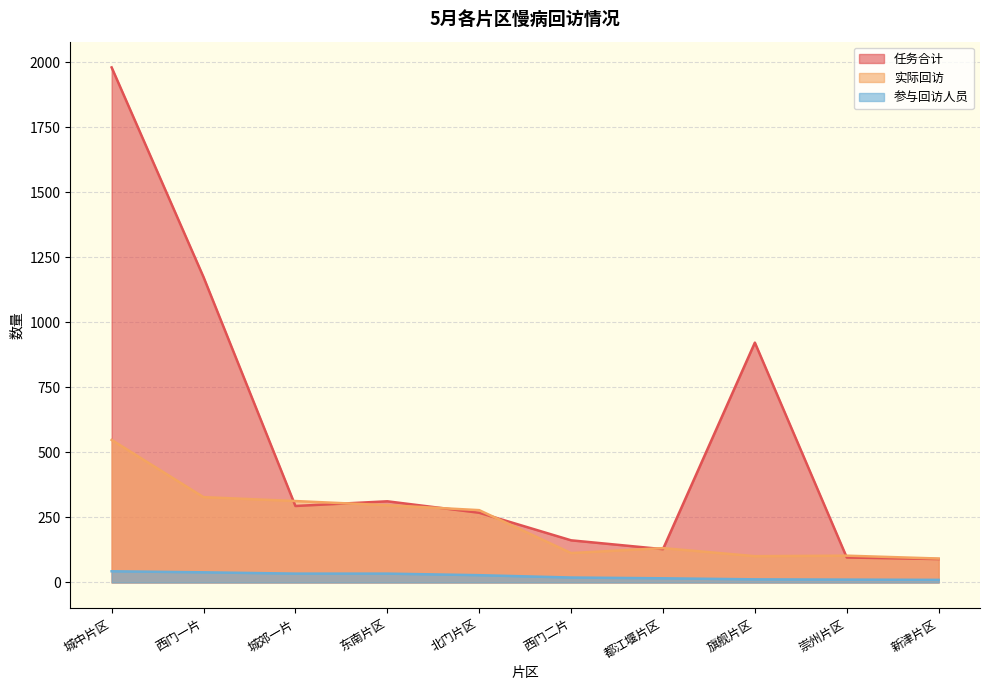

Is the value of 任务合计 at 西门一片 greater than the value of 实际回访 at 城中片区?

Yes